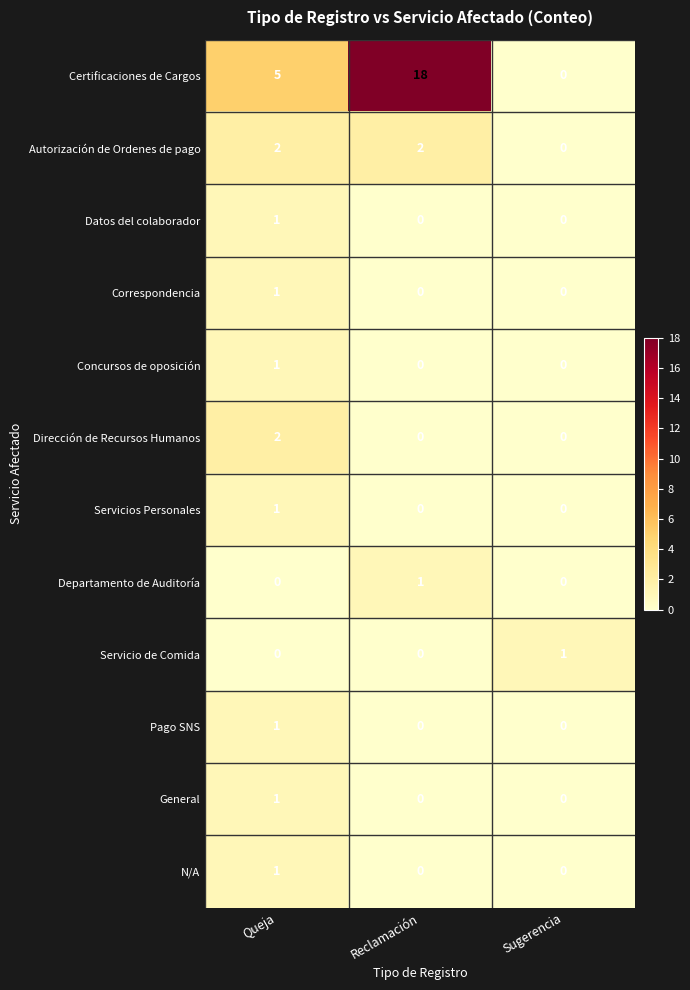

What is the spread (max minus min) of values at Reclamación?

18